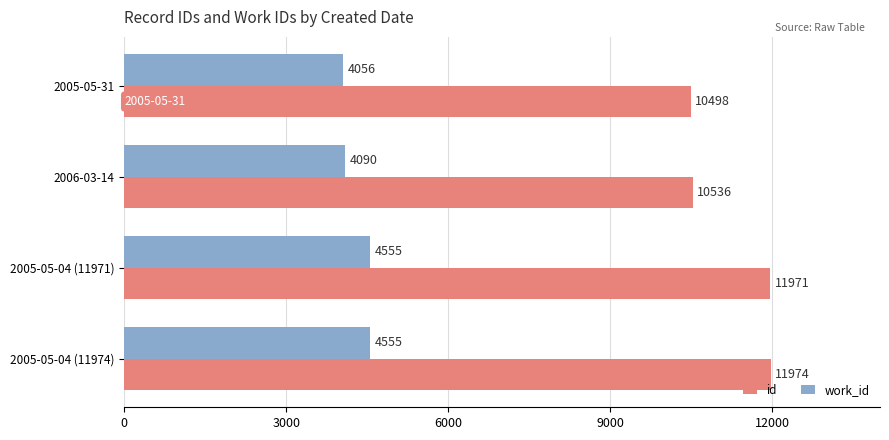

Which series changed the most between 2005-05-04 (11971) and 2005-05-04 (11974)?

id